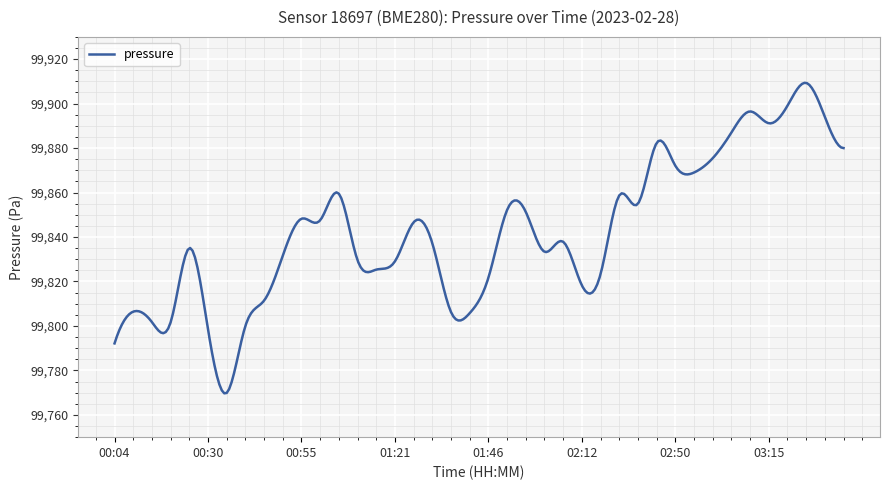

What is the smallest value displayed?

99769.7